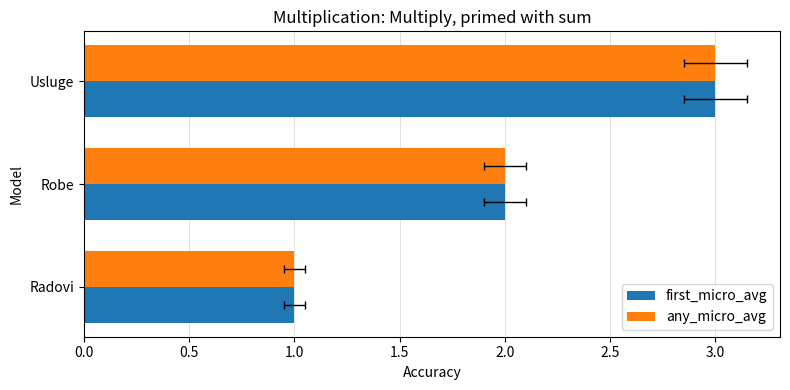

What are all the series names shown in the legend?

first_micro_avg, any_micro_avg